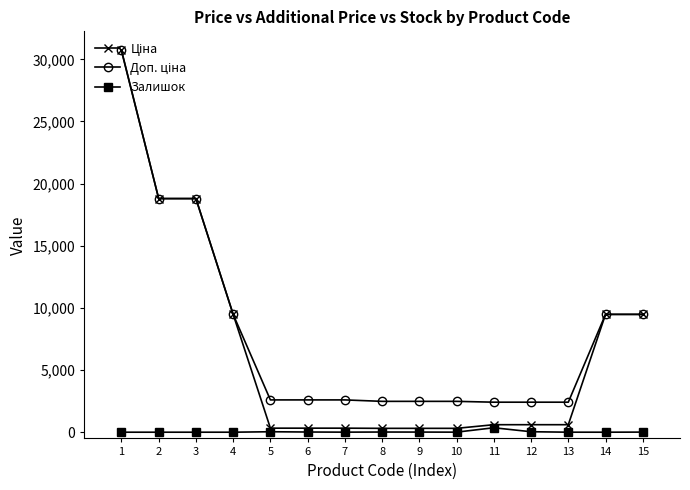

What is the average value of the Залишок series?

32.6